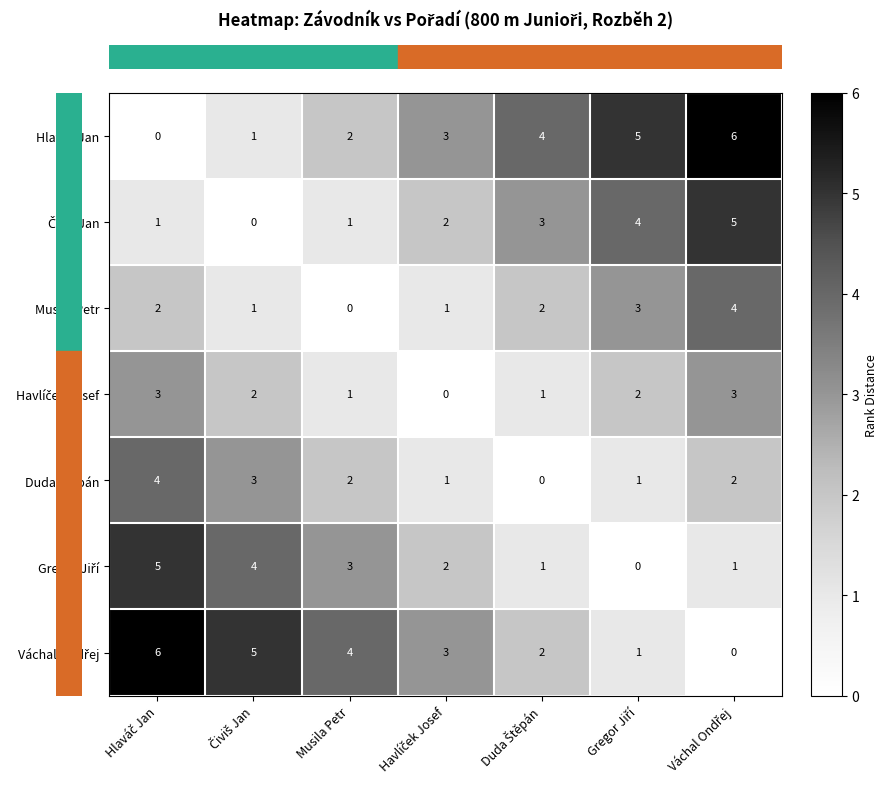

What is the spread (max minus min) of values at Musila Petr?

4